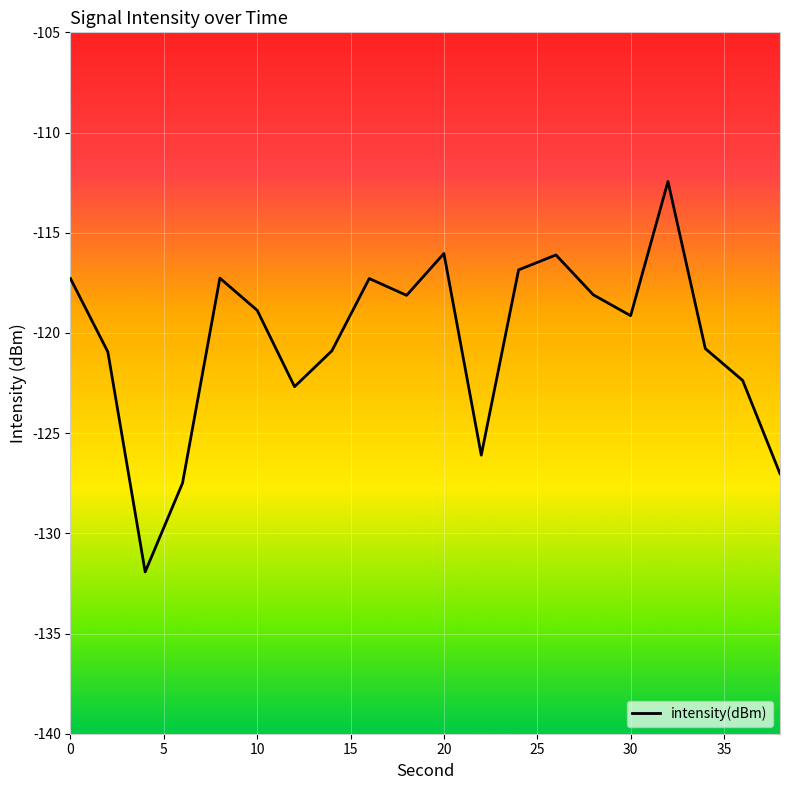

What is the minimum value shown in the chart?

-131.9